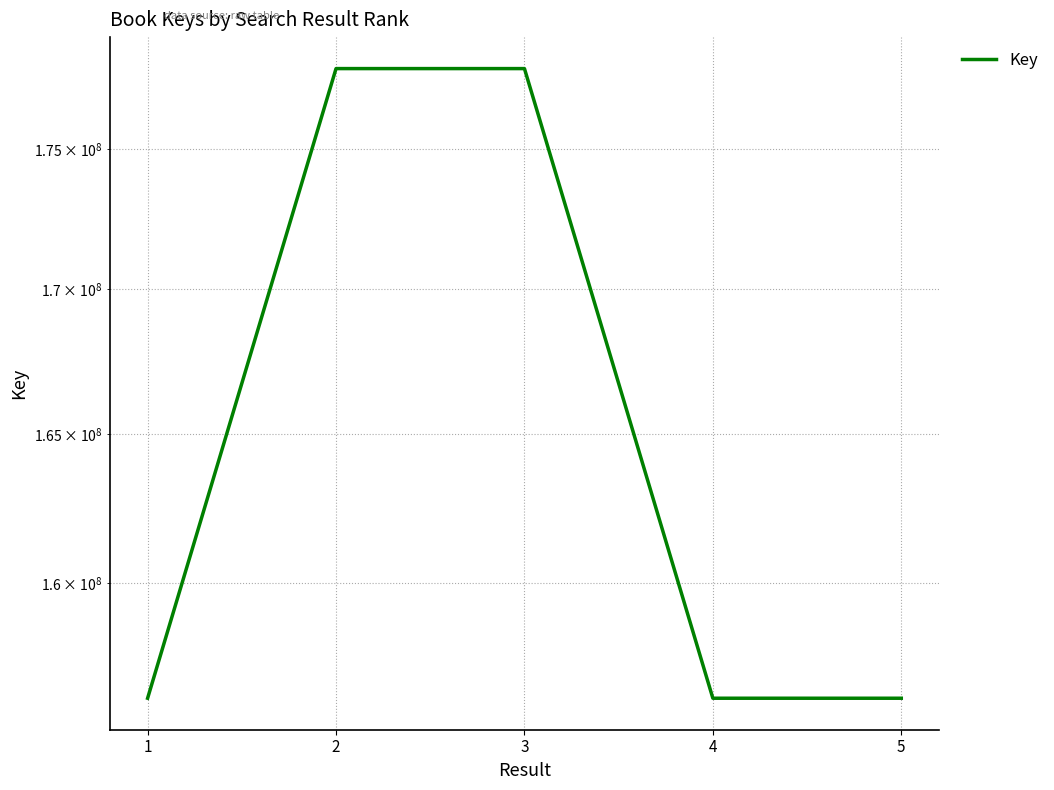

Read the value at 3, to the nearest 50.

177928900